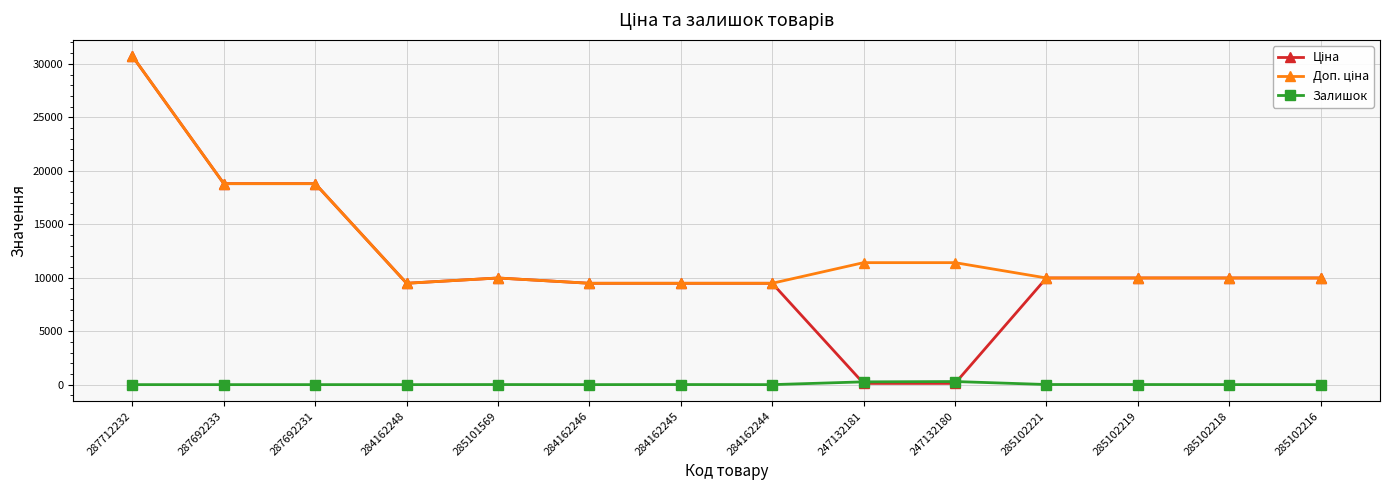

At how many categories does at least one series exceed 5816?

14